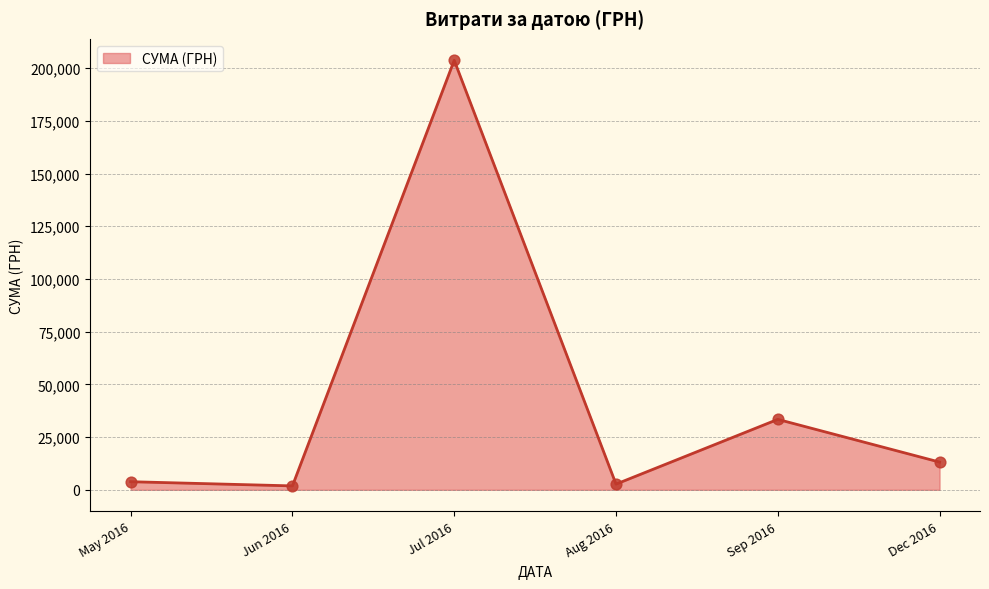

How many interior local peaks (higher than both neighbors) does the data have?

2